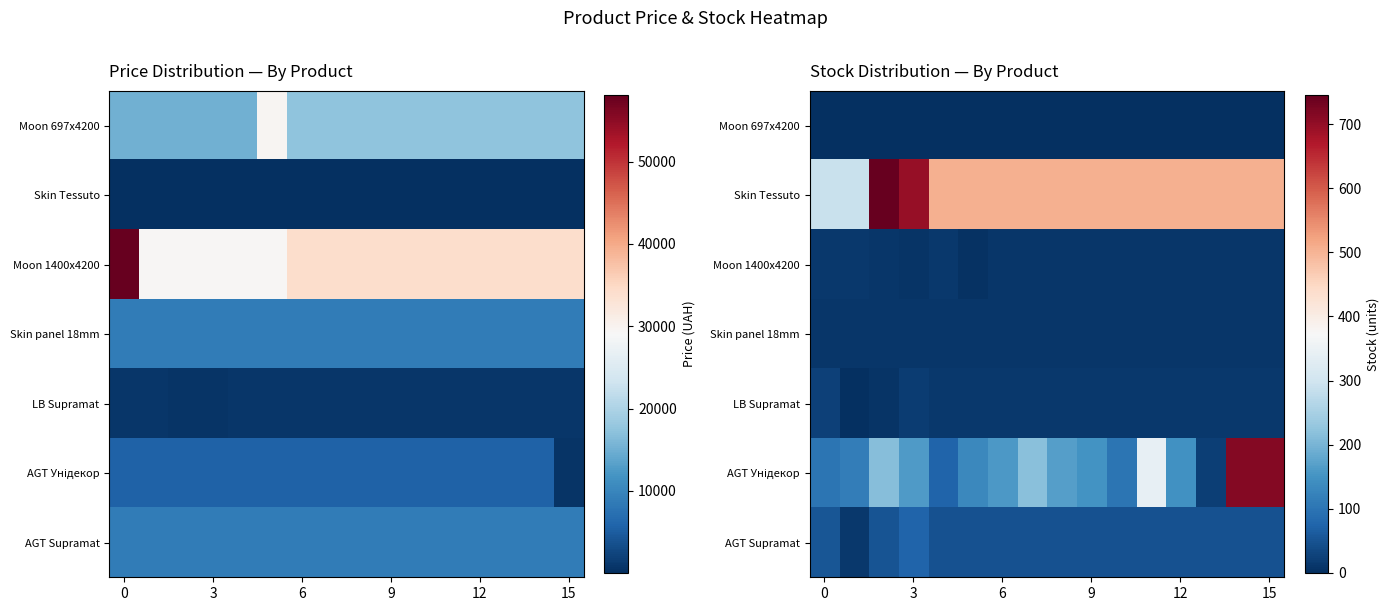

Which series has the largest total across all categories?

Skin Tessuto